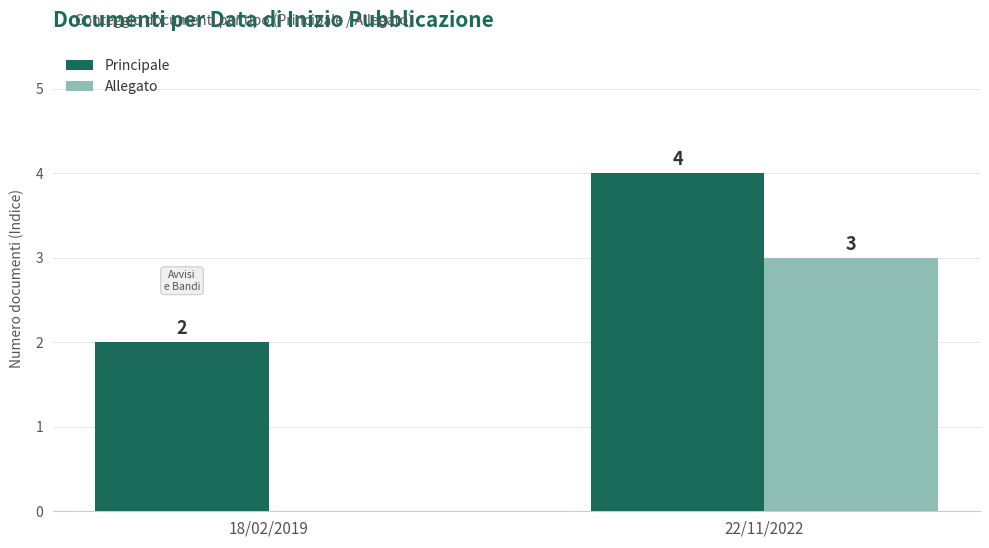

Are the bars horizontal?

No